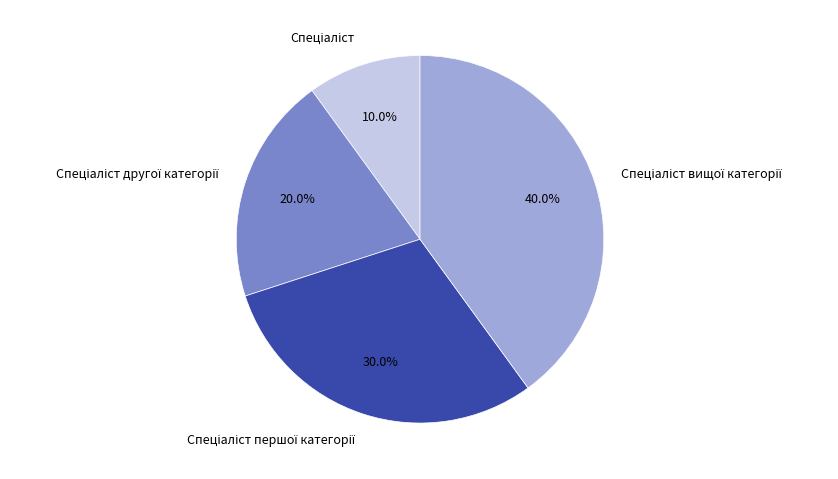

Does any single category account for the majority?

No